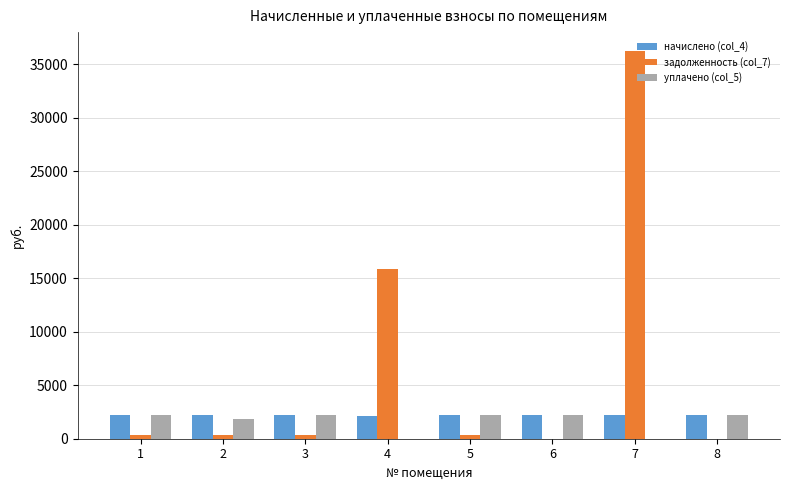

The задолженность (col_7) series shows 367.3 at 3. True or false?

True